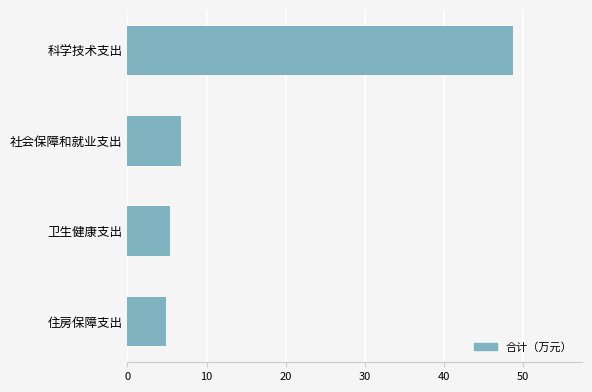

The chart shows a value of 4.9 at 住房保障支出. True or false?

True